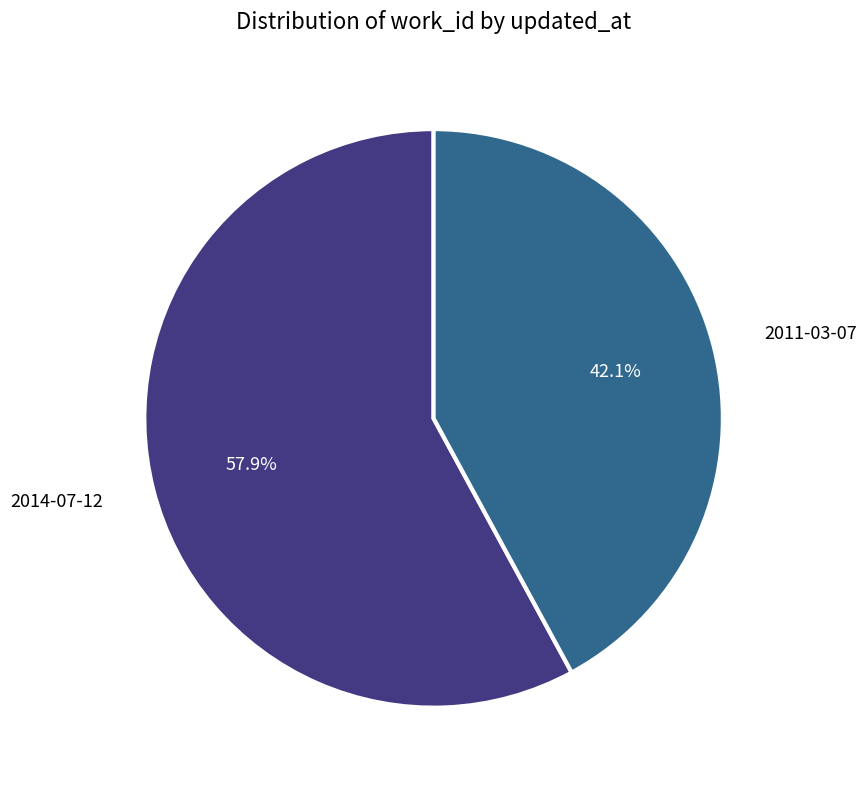

Does any single category account for the majority?

Yes